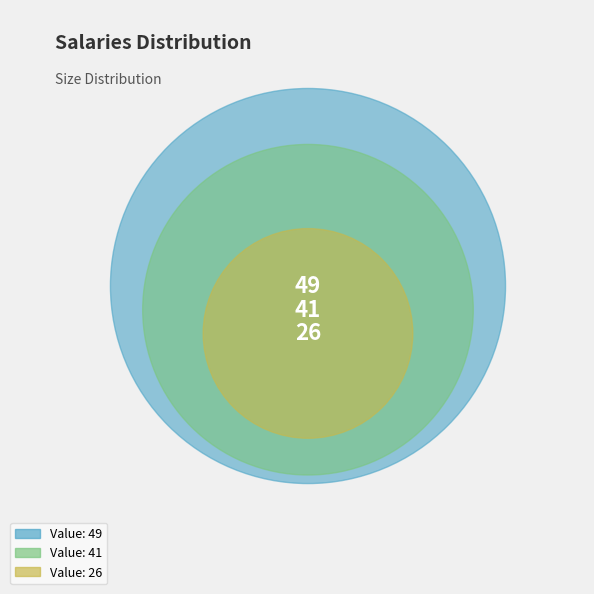

Is there any slice that represents more than half of the pie?

No